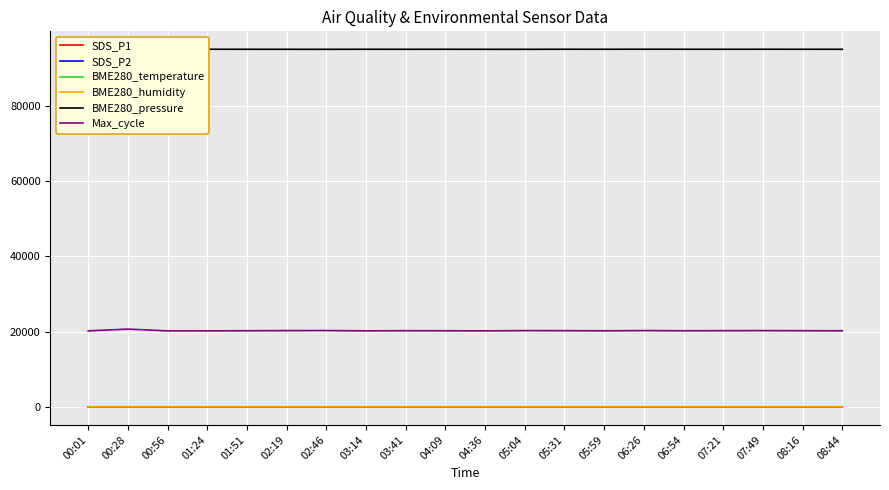

Which series has the largest total across all categories?

BME280_pressure